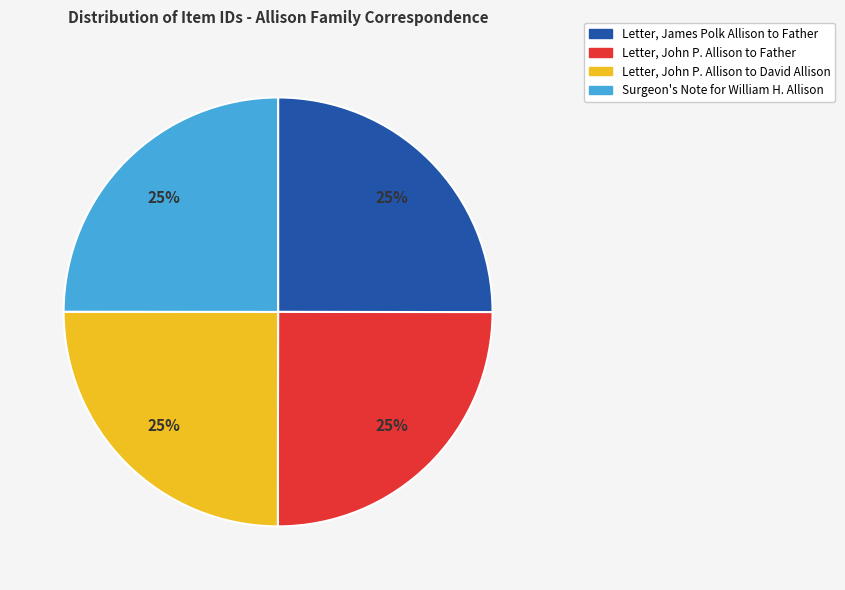

Does any single category account for the majority?

No